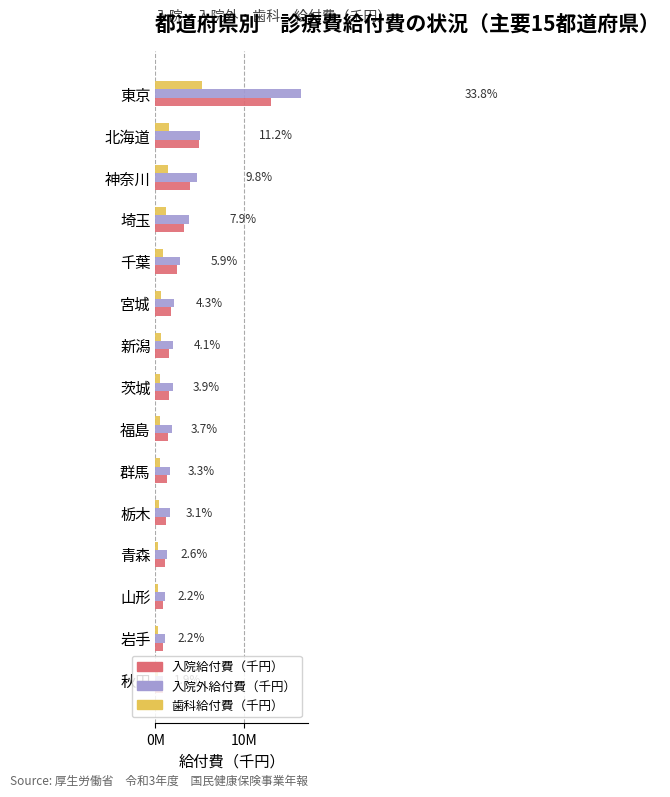

What are all the series names shown in the legend?

入院給付費（千円）, 入院外給付費（千円）, 歯科給付費（千円）